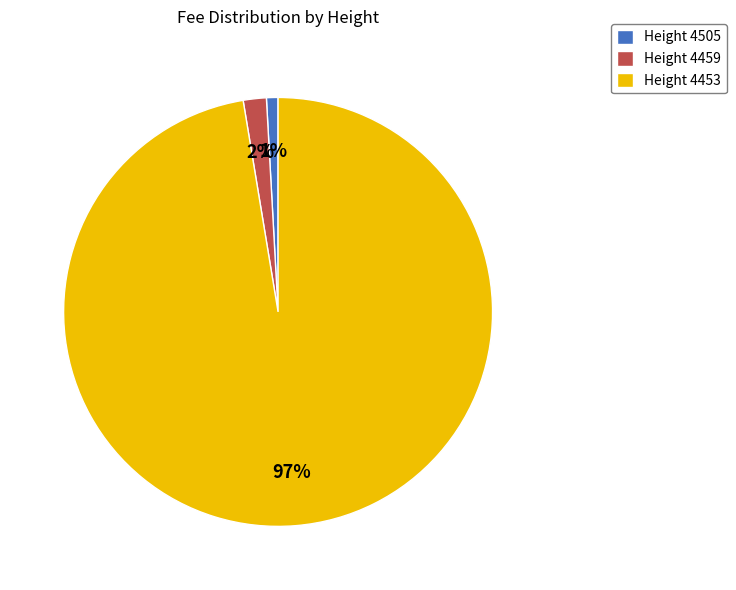

Is it true that Height 4505 is 1% of the pie?

True